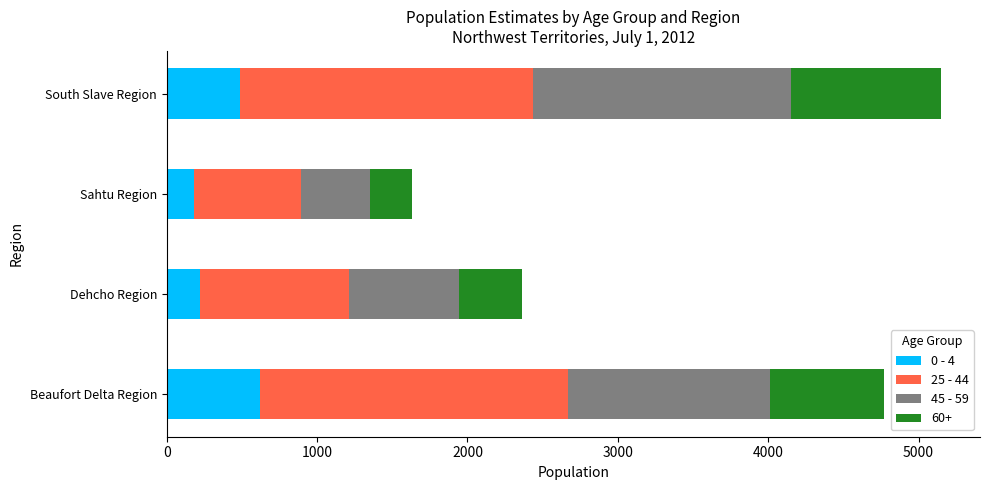

Where is 0 - 4 nearest to the value 399?

South Slave Region